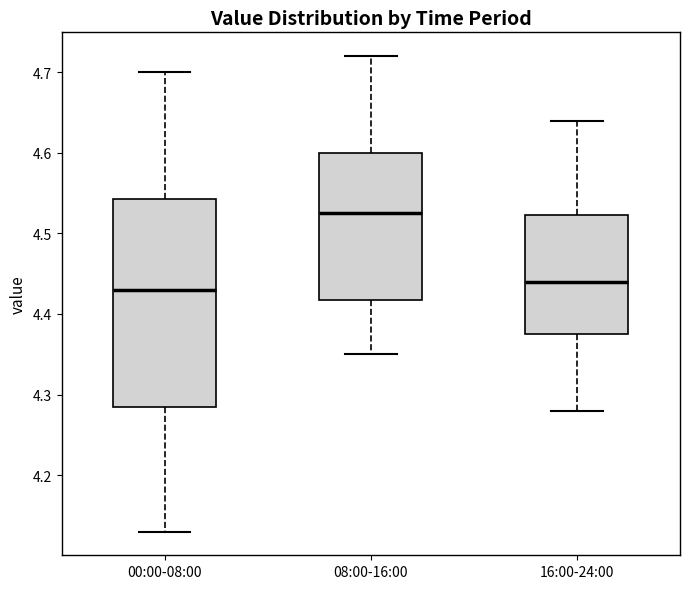

Reading left to right, read every box against the y-axis: the position of its median line, the range the box covers, and the ends of its whiskers. The values are not printed on the chart, so give them approximately, as read against the axis.

00:00-08:00: median 4.43, box 4.29 to 4.54, whiskers 4.13 to 4.70
08:00-16:00: median 4.53, box 4.42 to 4.60, whiskers 4.35 to 4.72
16:00-24:00: median 4.44, box 4.38 to 4.52, whiskers 4.28 to 4.64